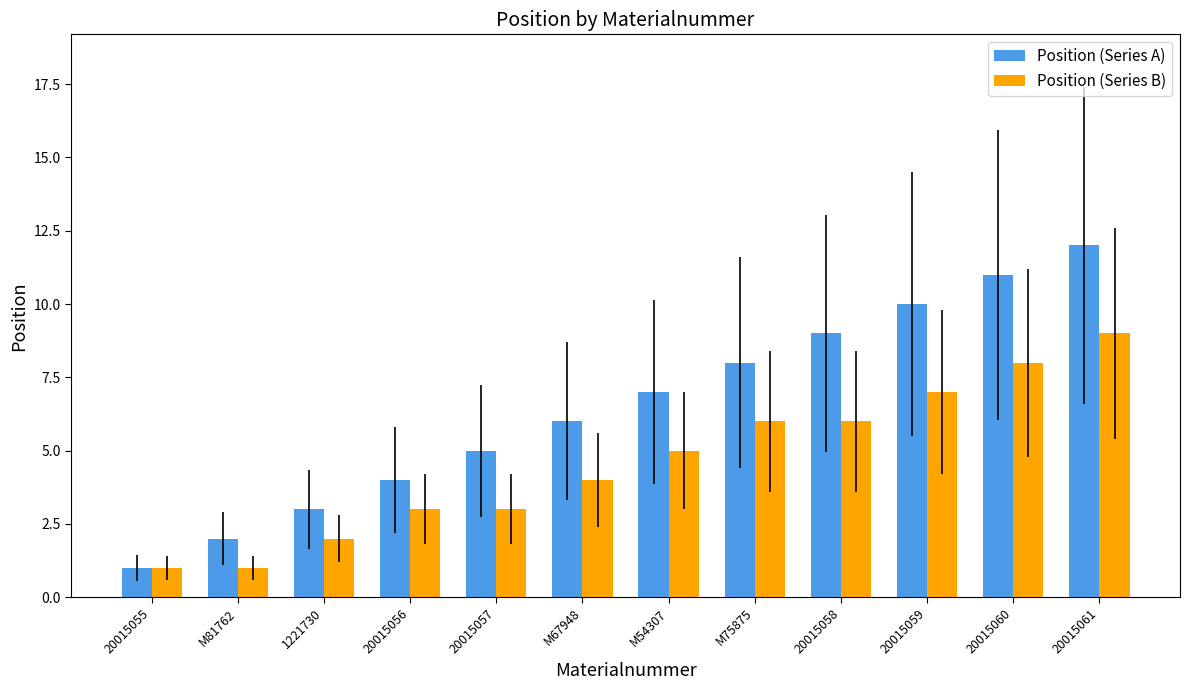

Is it true that Position (Series A) equals 2 at M81762?

True